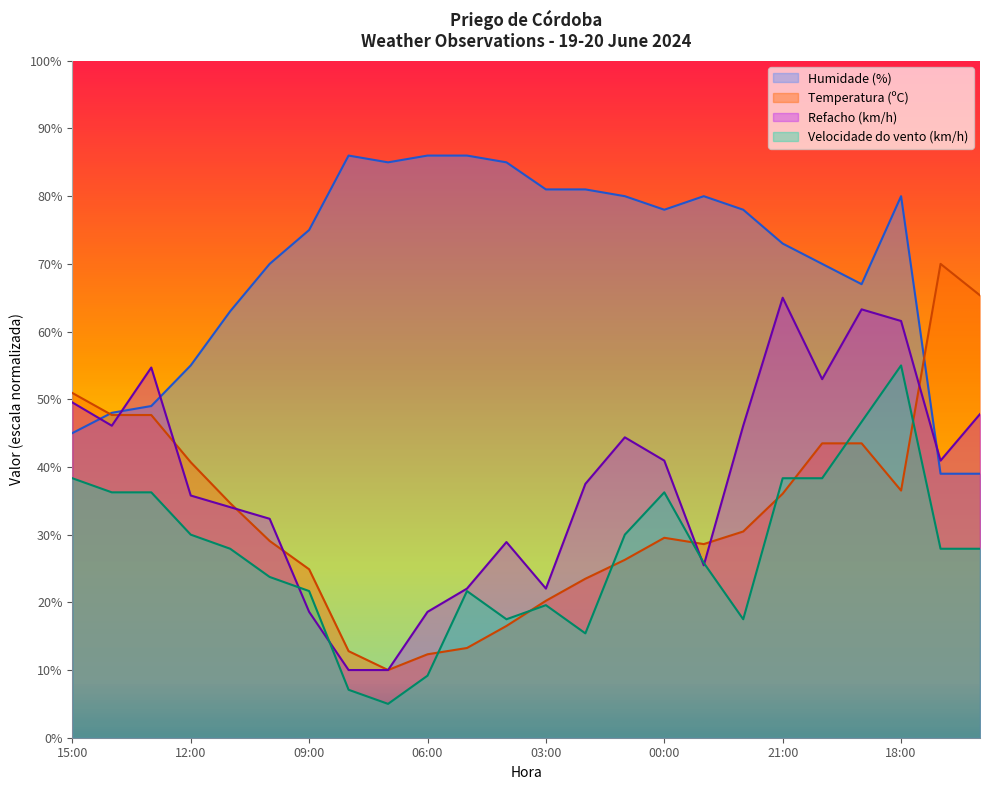

Where is the first local minimum for Refacho (km/h)?

14:00